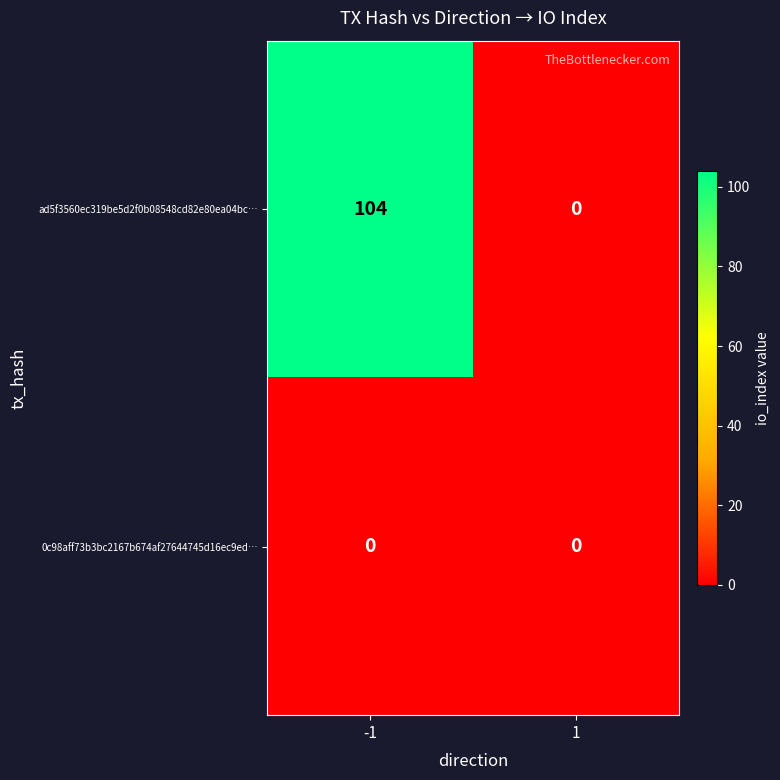

Which series has the widest spread of values?

ad5f3560ec319be5d2f0b08548cd82e80ea04bc…